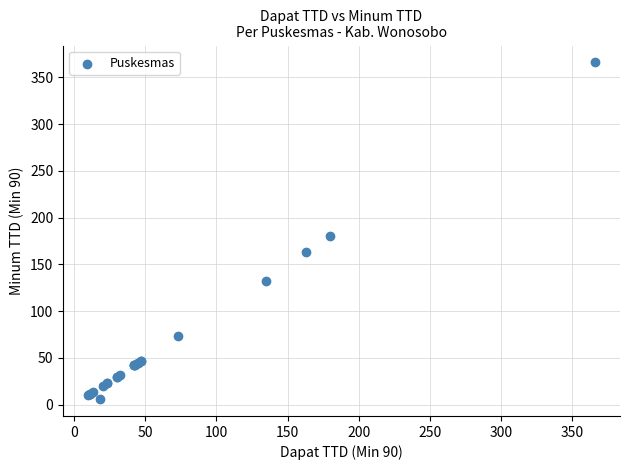

What Y value in the scatter plot is closest to 186?

180